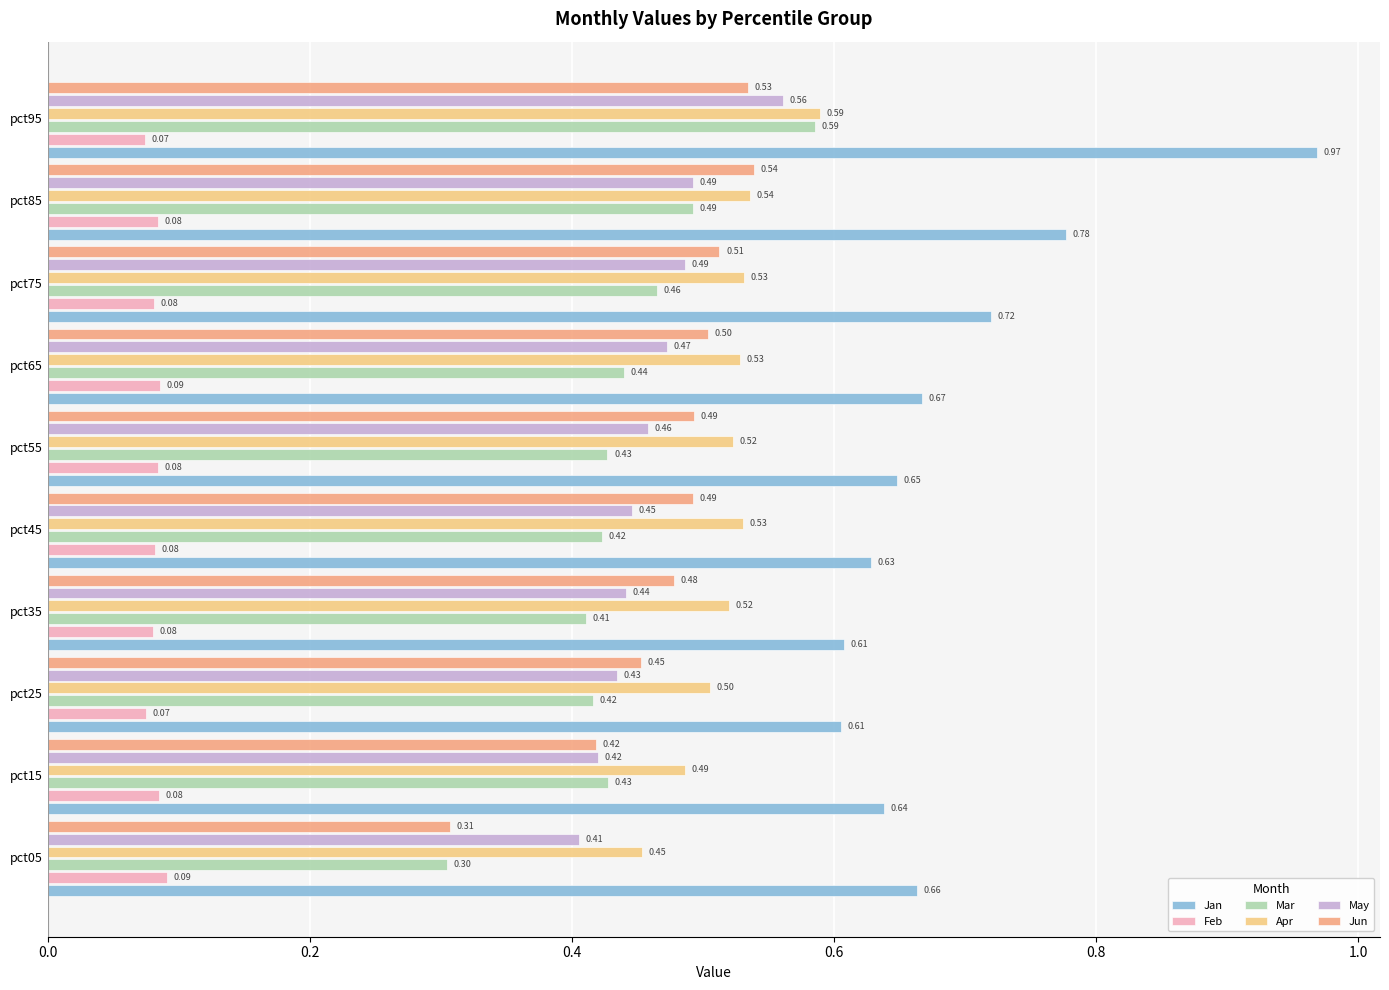

What is the difference between the maximum and minimum values in the Jun series?

0.2